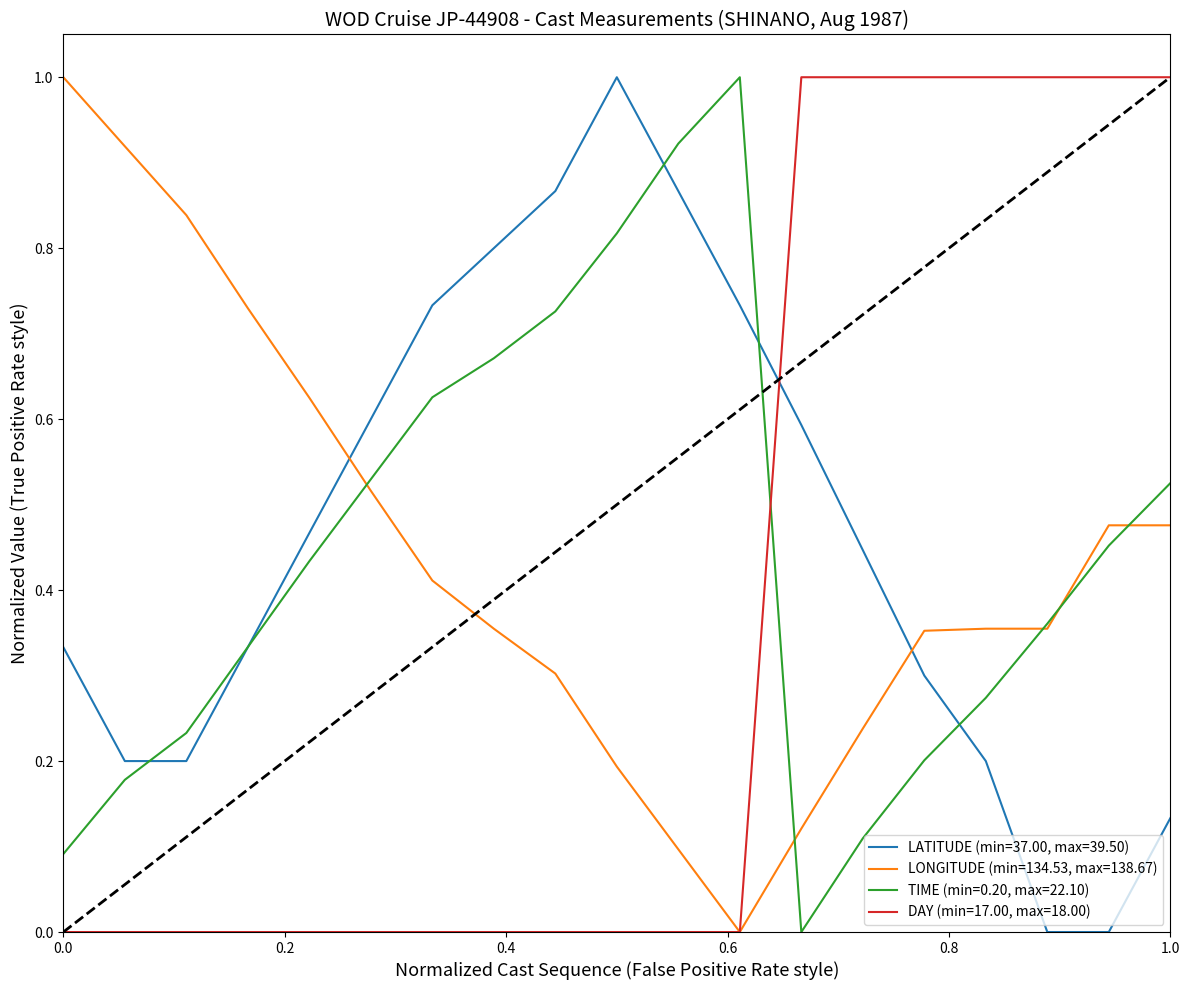

How many times do LATITUDE (min=37.00, max=39.50) and DAY (min=17.00, max=18.00) cross each other?

1